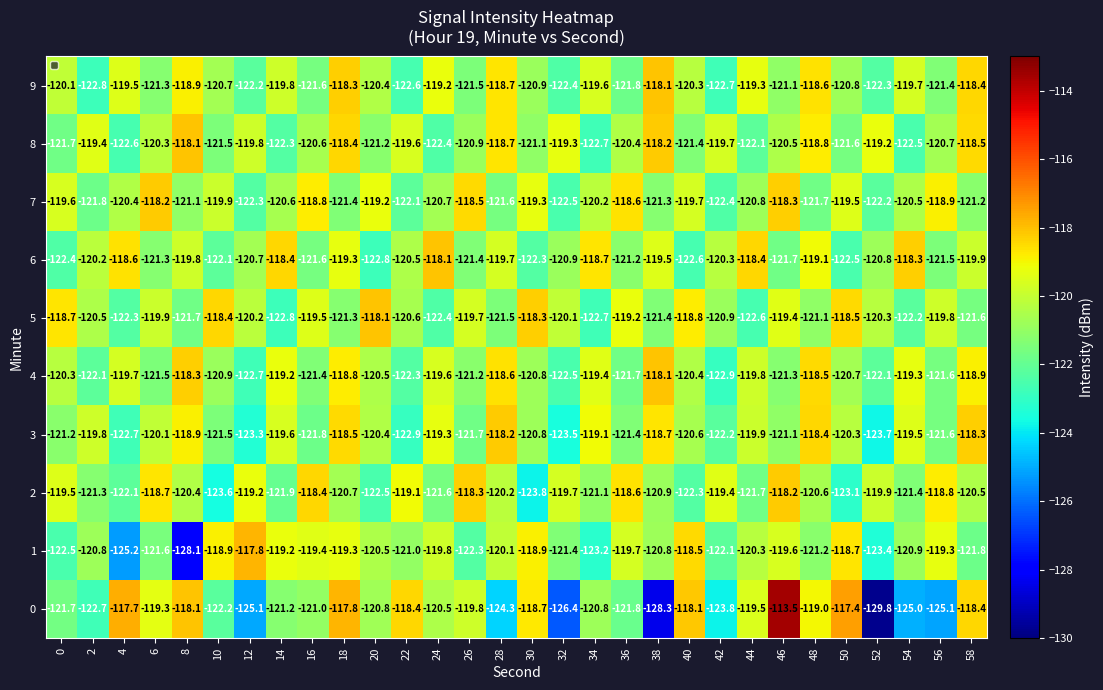

What is the total value across all series at 58?

-1197.5